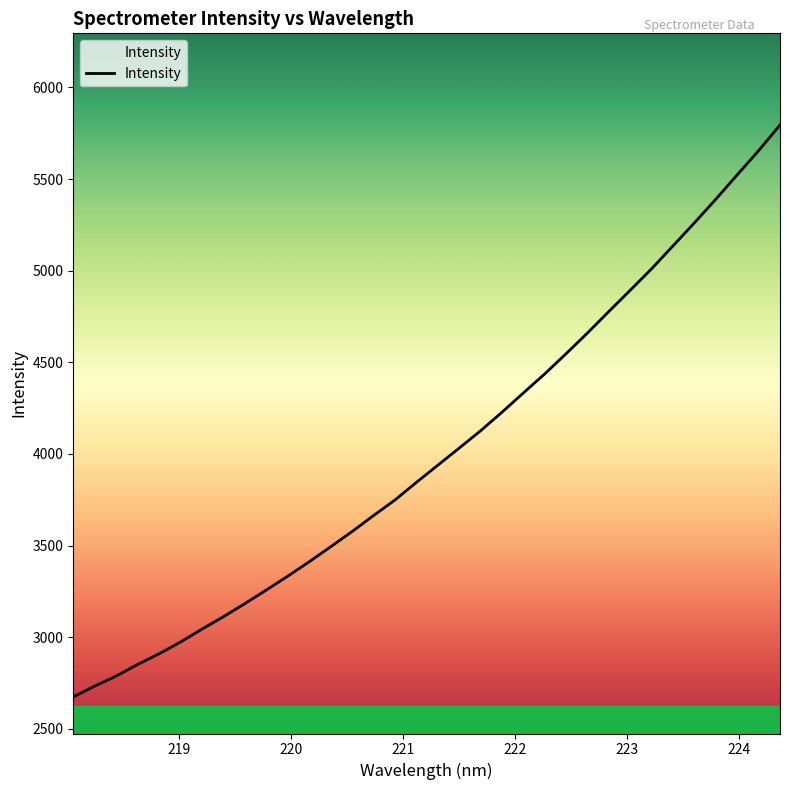

What is the greatest value displayed?

5794.7